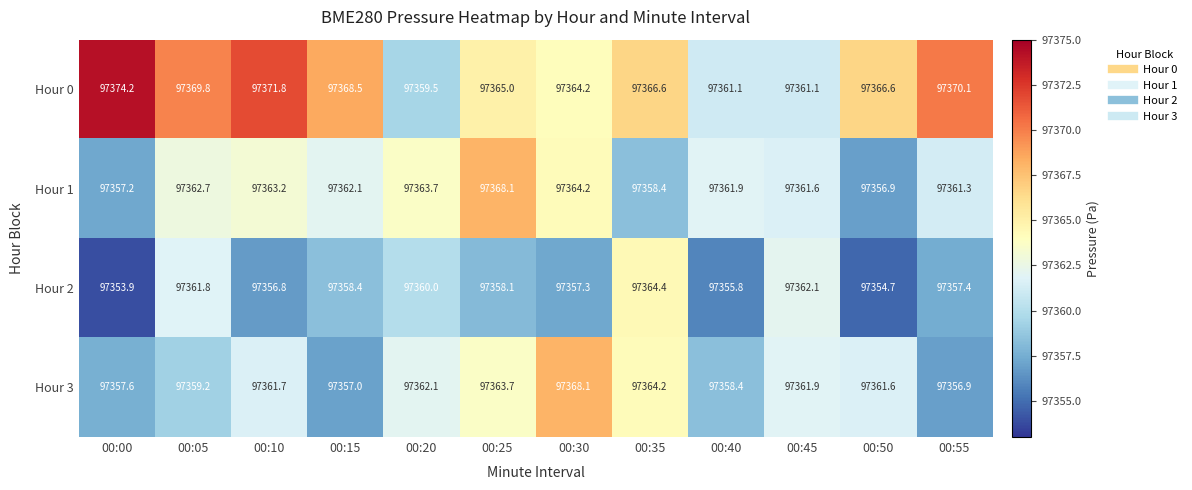

At 00:25, list the series in order from largest to smallest.

Hour 1, Hour 0, Hour 3, Hour 2